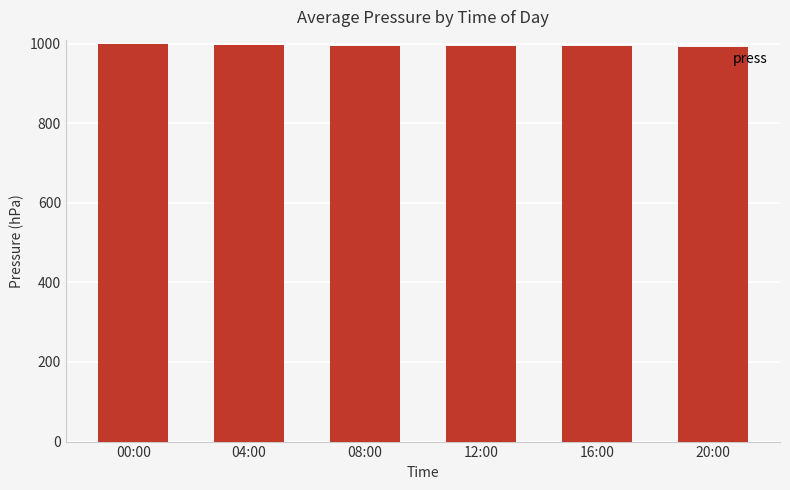

The chart shows a value of 994 at 12:00. True or false?

True